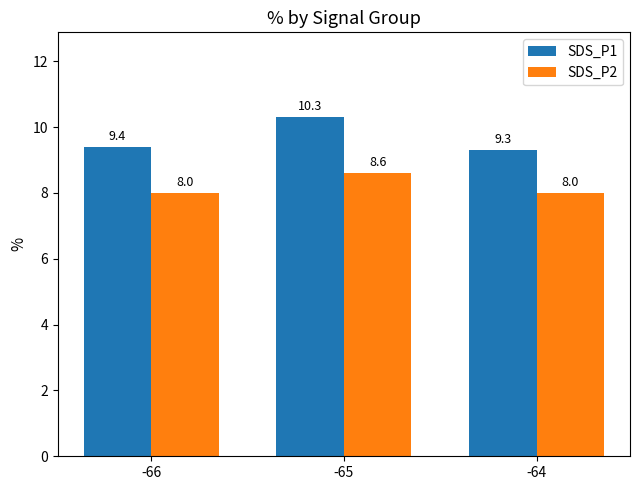

Rank the categories by SDS_P1 value from lowest to highest.

-64, -66, -65